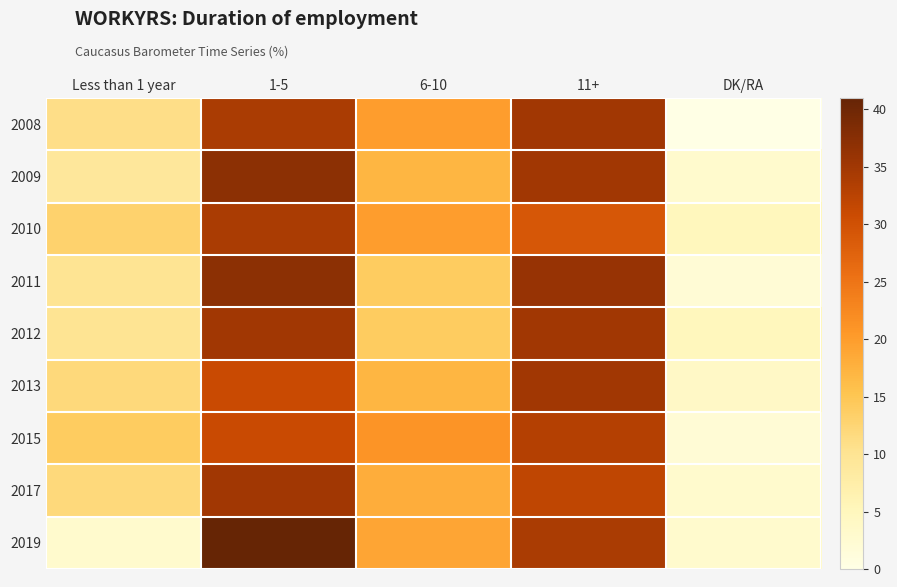

Which series changed the most between Less than 1 year and 6-10?

2019